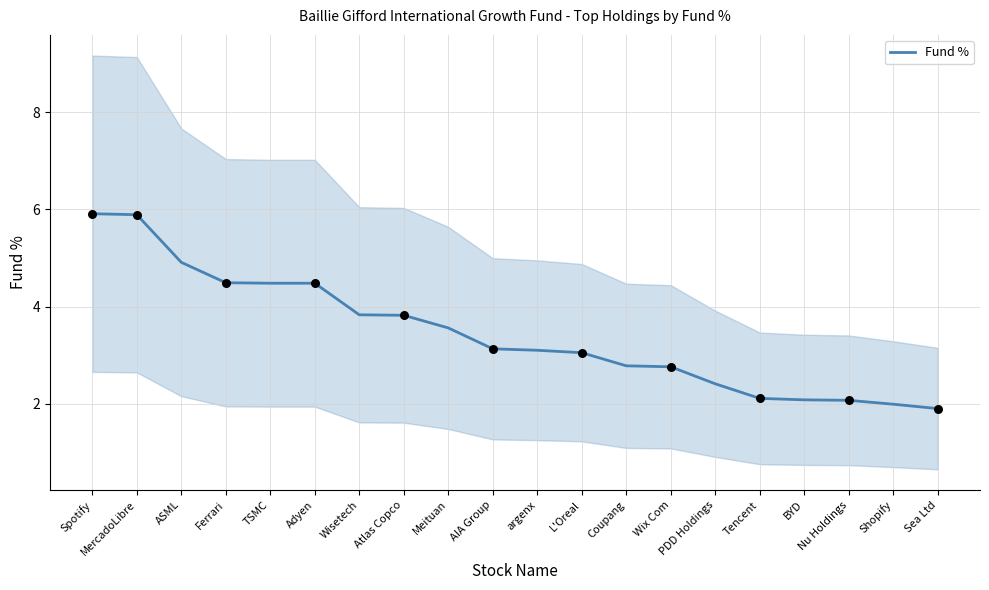

Which has a higher value, TSMC or AIA Group?

TSMC